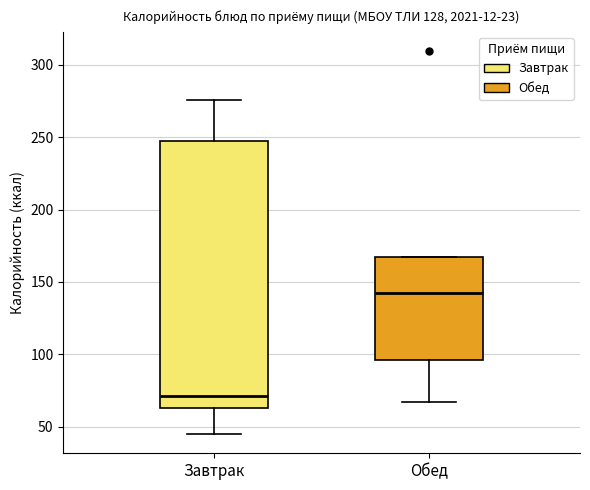

Reading left to right, transcribe this box plot: for each box, give where its median line is, the range the box spans, and where its two whiskers end, as read against the y-axis. The values are not printed on the chart, so give them approximately, as read against the axis.

Завтрак: median 70, box 65 to 245, whiskers 45 to 275
Обед: median 140, box 95 to 165, whiskers 65 to 165